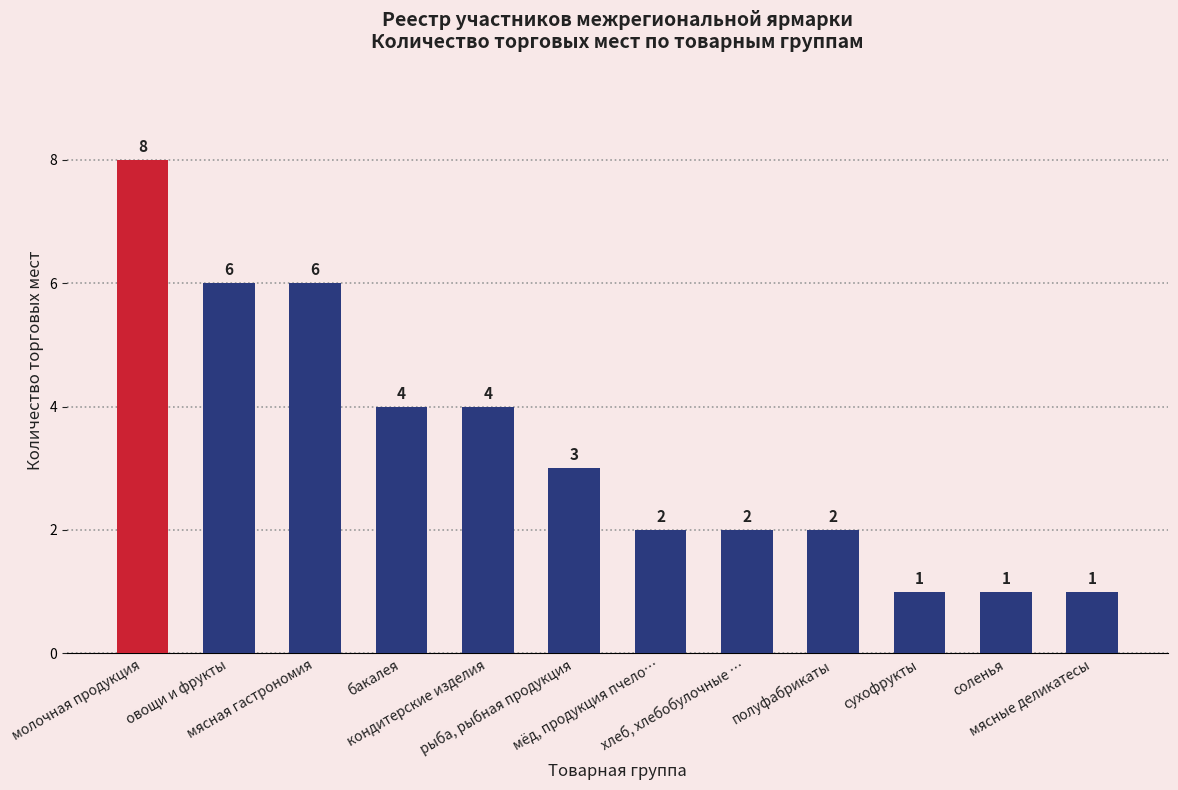

How many data points are less than 3?

6